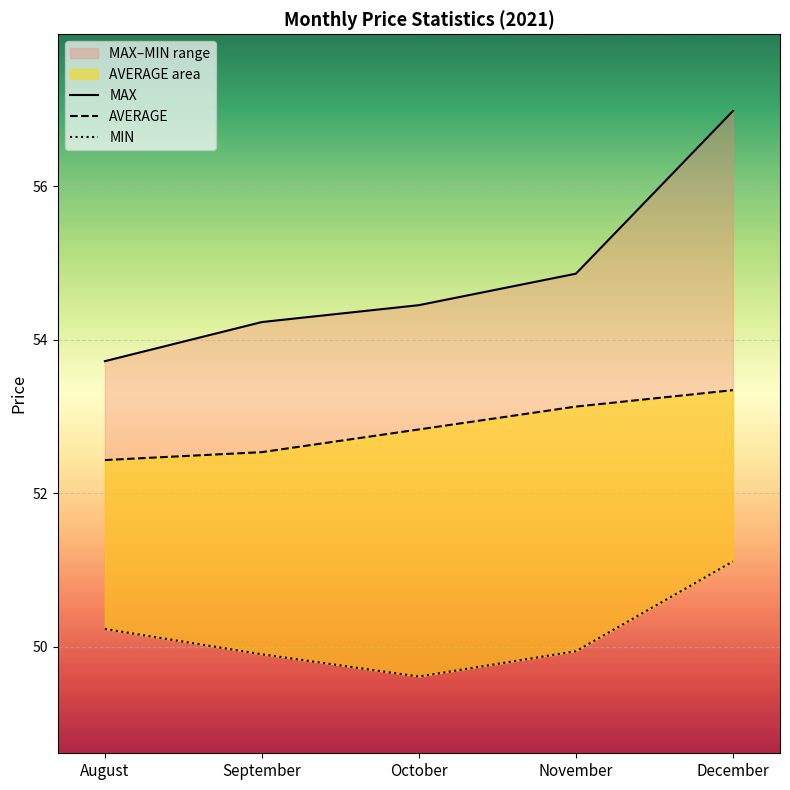

What is the sum of all AVERAGE values?

264.3